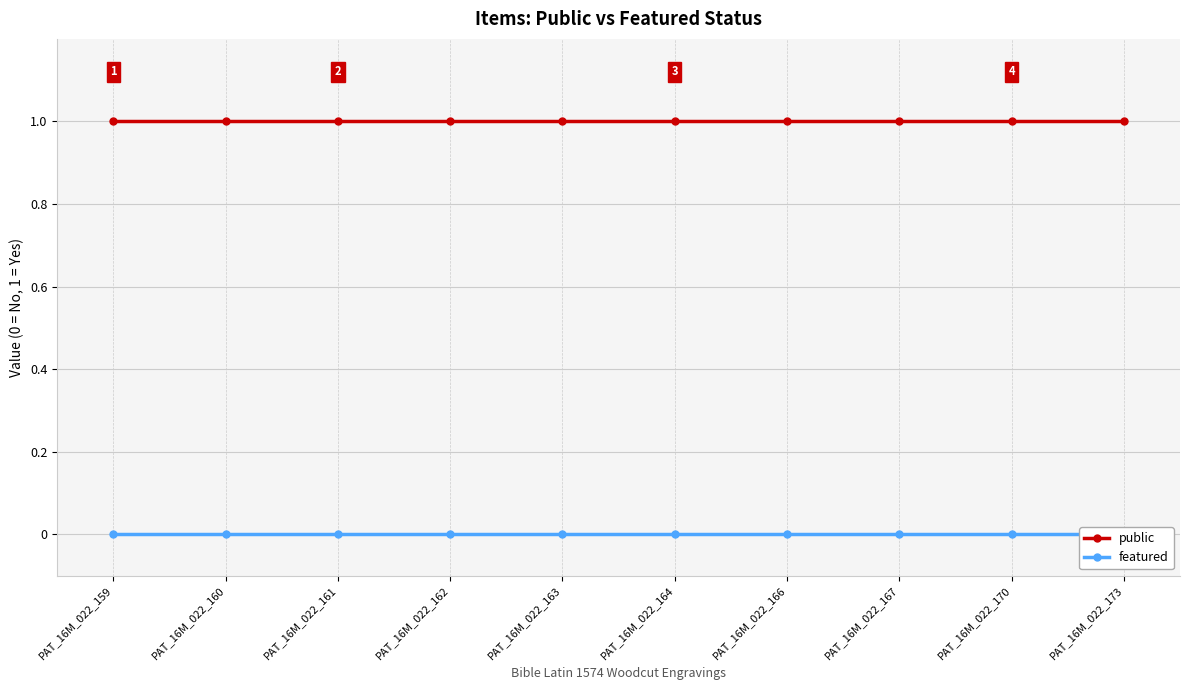

Which series has the widest spread of values?

public